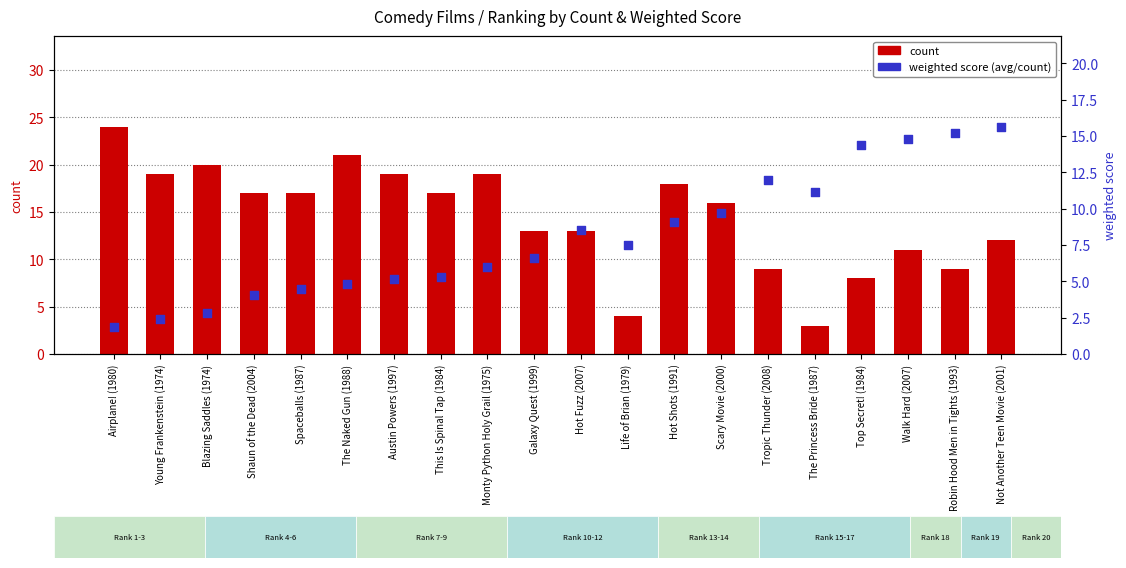

Which series reaches the maximum Y coordinate?

count